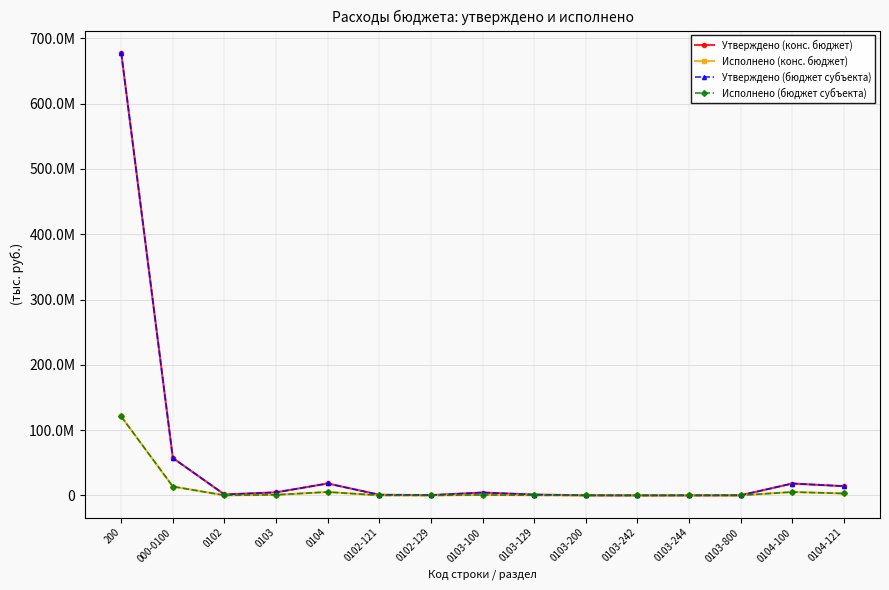

Reading left to right, extract all data points from this chart.

Утверждено (конс. бюджет): 678021311.0	57297823.5	1420696.0	4690461.0	18273443.2	993696.0	427000.0	4382074.0	1245000.0	147387.0	50000.0	97387.0	161000.0	18196645.2	14153725.0
Исполнено (конс. бюджет): 120896111.4	13605819.6	174492.8	906570.0	5245720.9	119211.2	55281.6	748503.5	264112.5	37040.5	15569.4	21471.1	121026.0	5228763.9	2947346.1
Утверждено (бюджет субъекта): 678021311.0	57297823.5	1420696.0	4690461.0	18273443.2	993696.0	427000.0	4382074.0	1245000.0	147387.0	50000.0	97387.0	161000.0	18196645.2	14153725.0
Исполнено (бюджет субъекта): 120896111.4	13605819.6	174492.8	906570.0	5245720.9	119211.2	55281.6	748503.5	264112.5	37040.5	15569.4	21471.1	121026.0	5228763.9	2947346.1